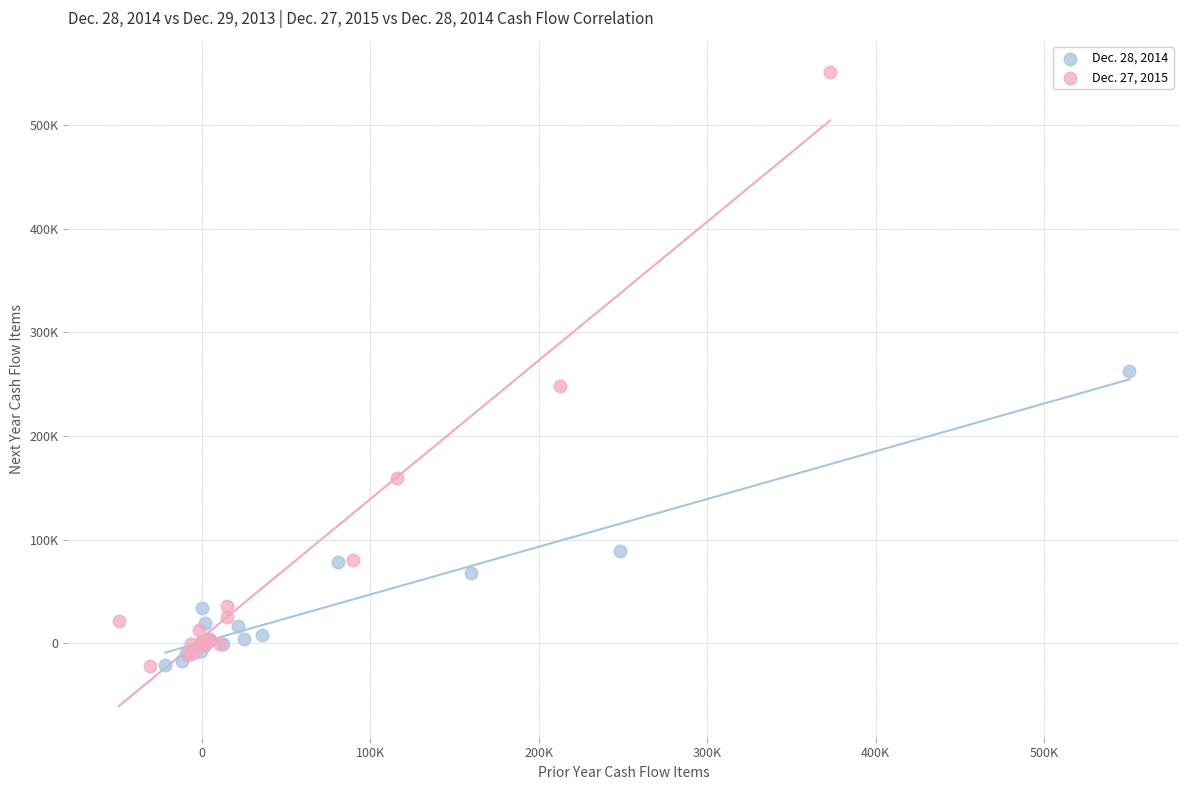

Which series has the largest Y range (max minus min)?

Dec. 27, 2015